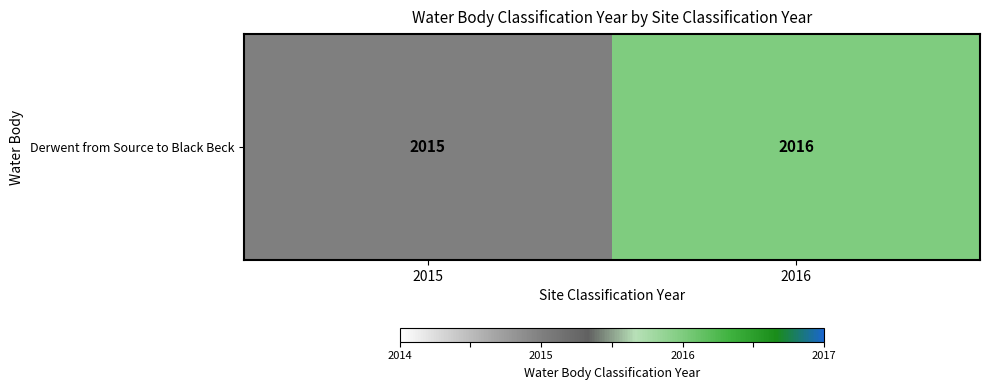

Rank the categories by value from highest to lowest.

2016, 2015